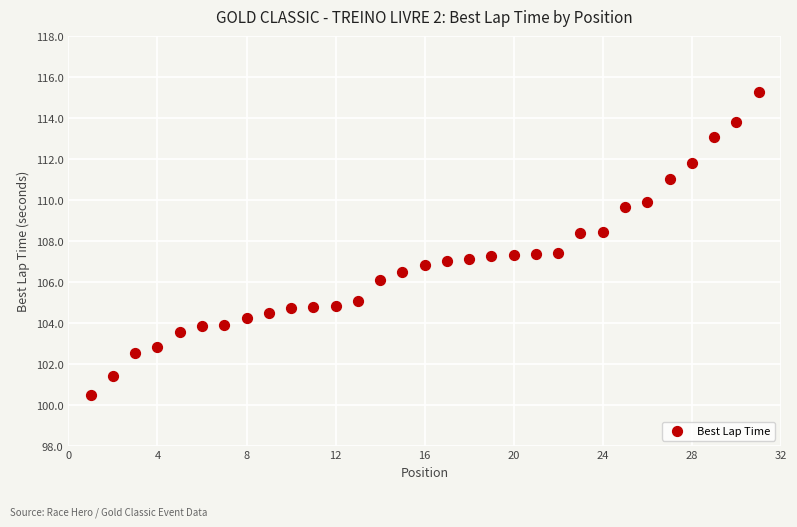

What is the range of X values (max minus min)?

30.0